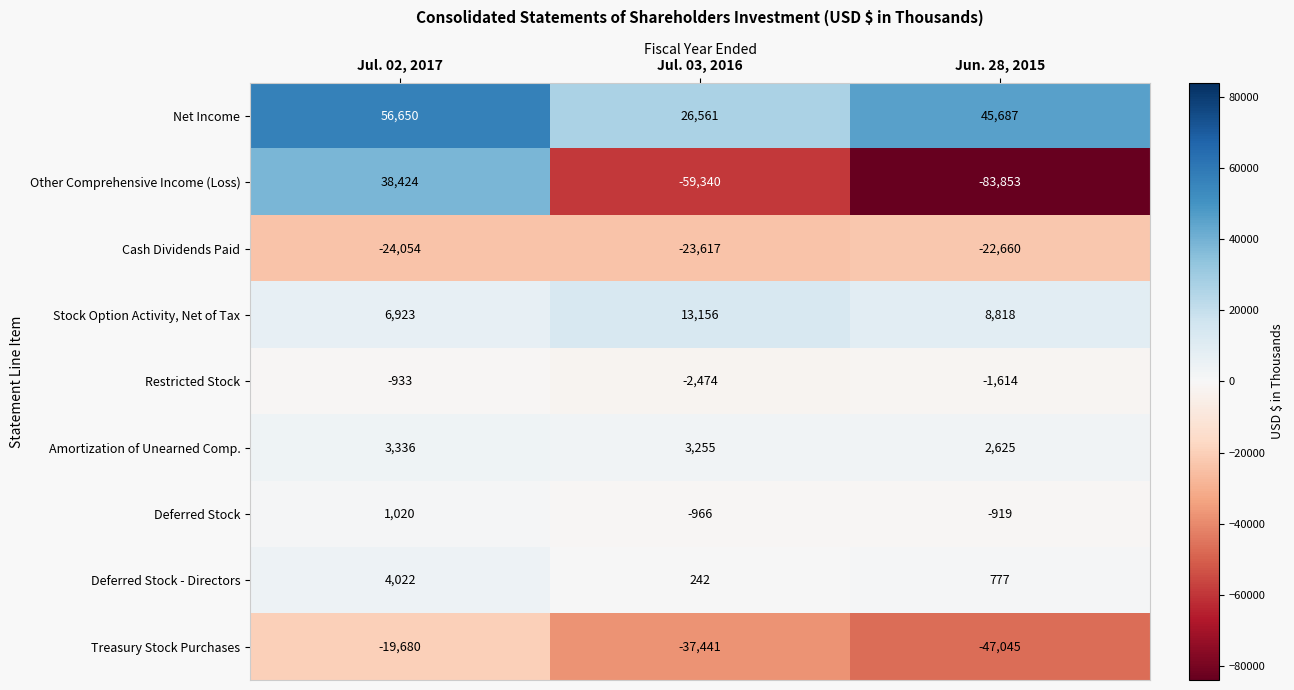

At which category is the sum across all series the highest?

Jul. 02, 2017